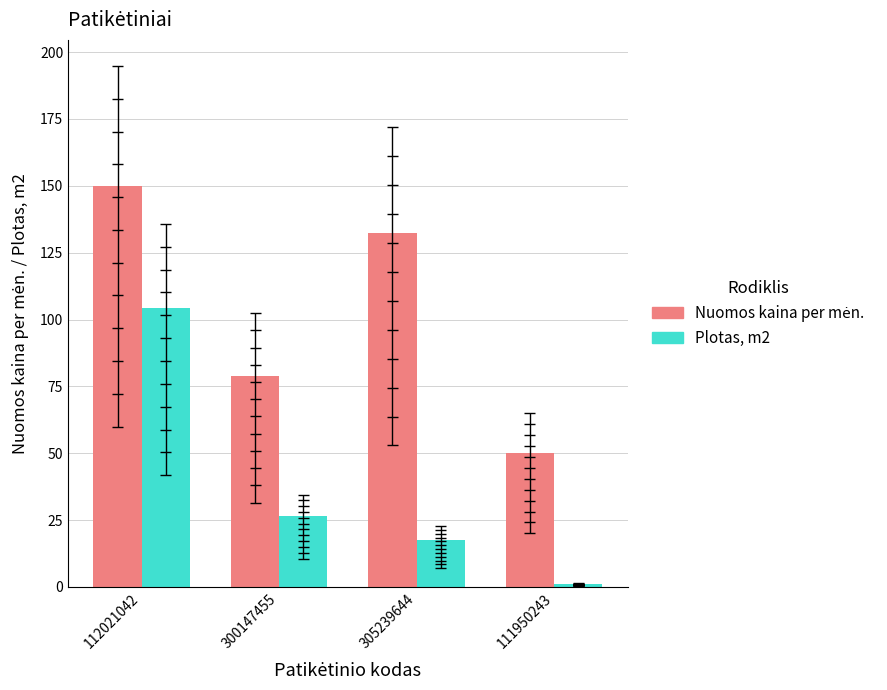

Which has a higher value, 300147455 or 305239644?

305239644